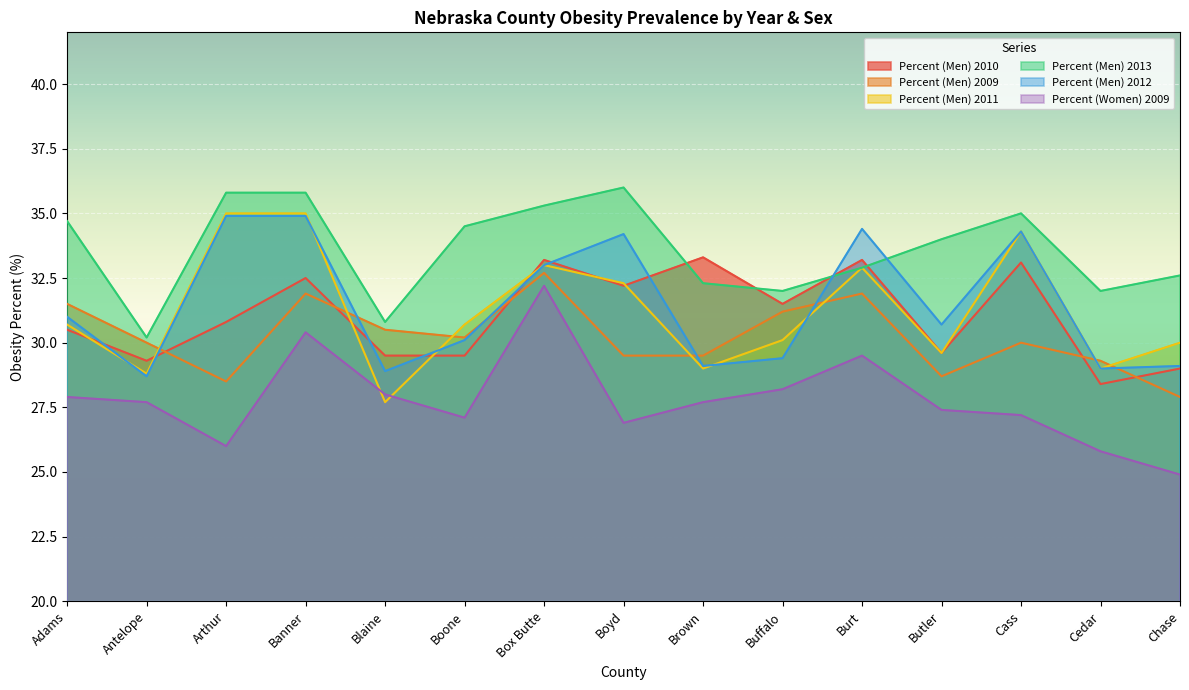

The value of Percent (Women) 2009 at Chase is 39.0. True or false?

False